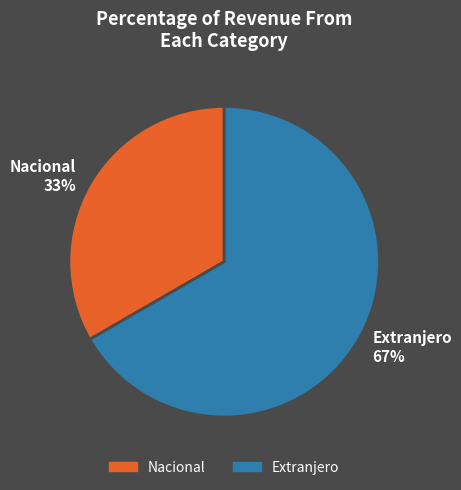

Rank the categories by value from lowest to highest.

Nacional, Extranjero